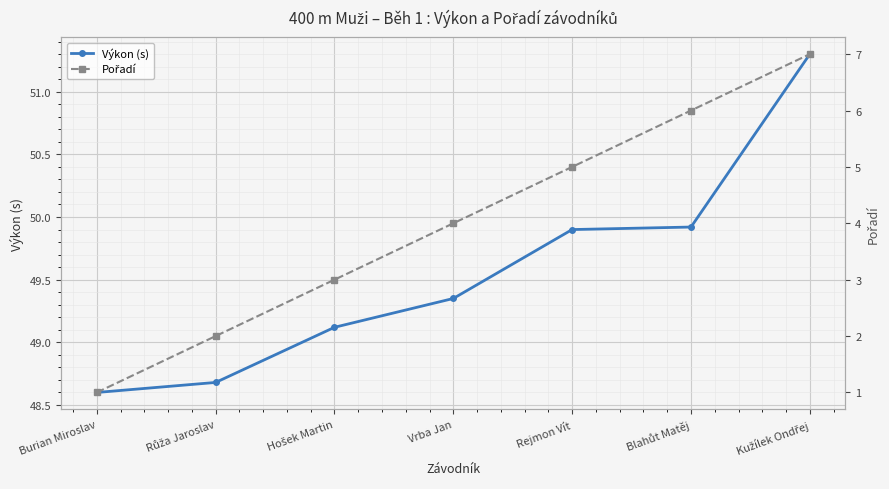

Is this an area chart (filled region under the line)?

No